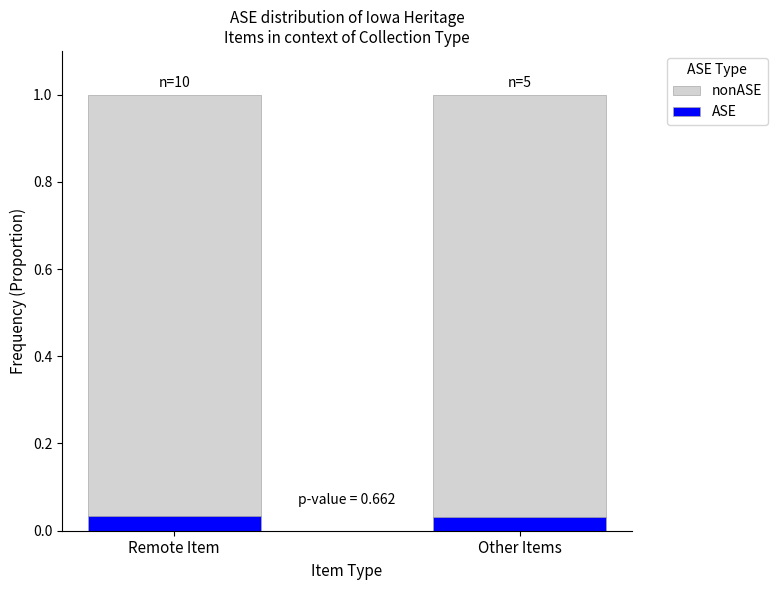

What value does the nonASE series have at Remote Item?

1.0